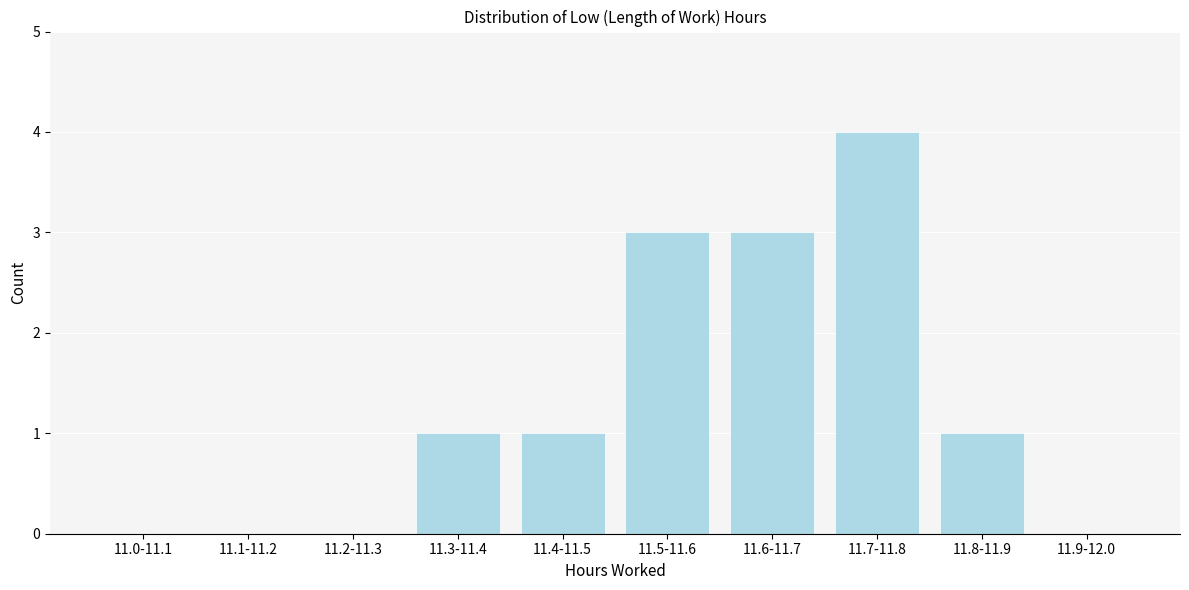

Reading left to right, extract all data points from this chart.

11.0-11.1=0	11.1-11.2=0	11.2-11.3=0	11.3-11.4=1	11.4-11.5=1	11.5-11.6=3	11.6-11.7=3	11.7-11.8=4	11.8-11.9=1	11.9-12.0=0